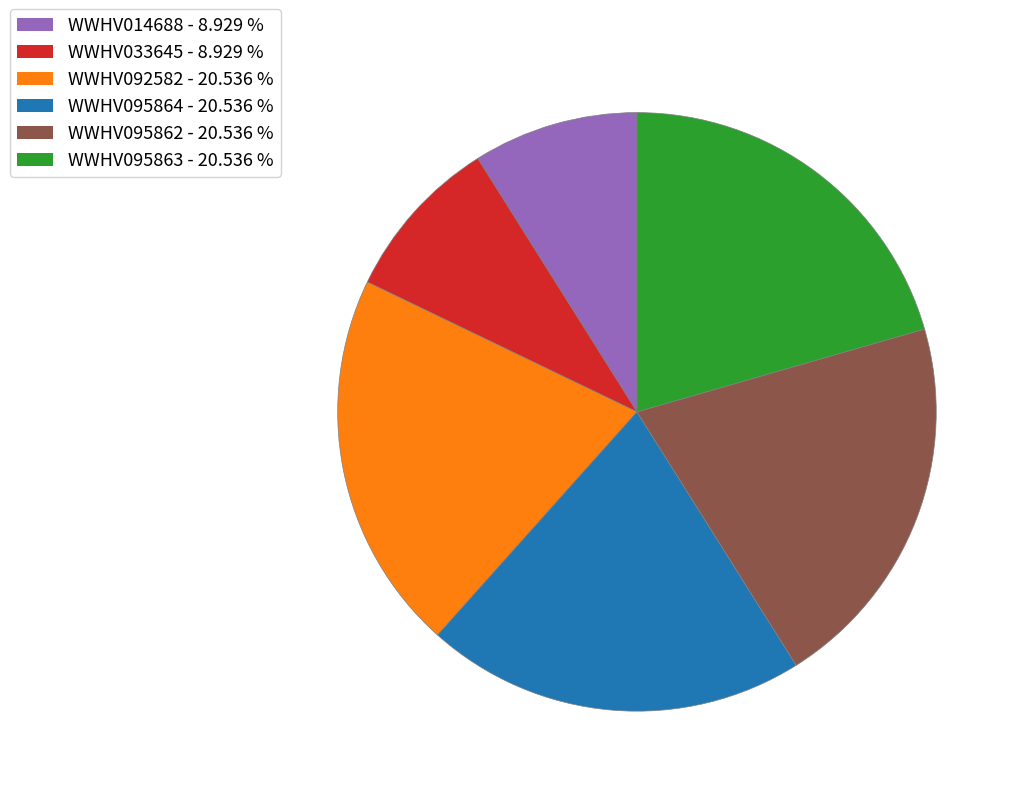

Approximately how many times larger is the value at WWHV095862 compared to WWHV033645?

2.3